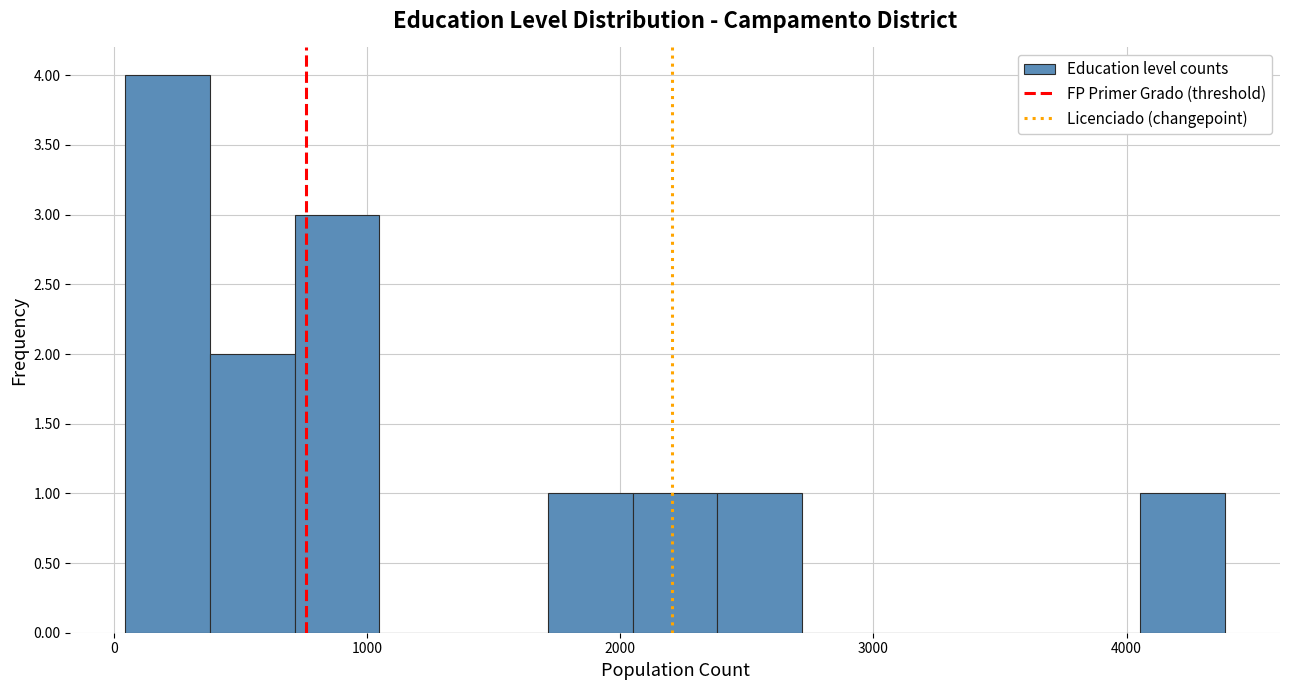

Read against the x-axis, roughly where is the centre of the tallest bar?

200